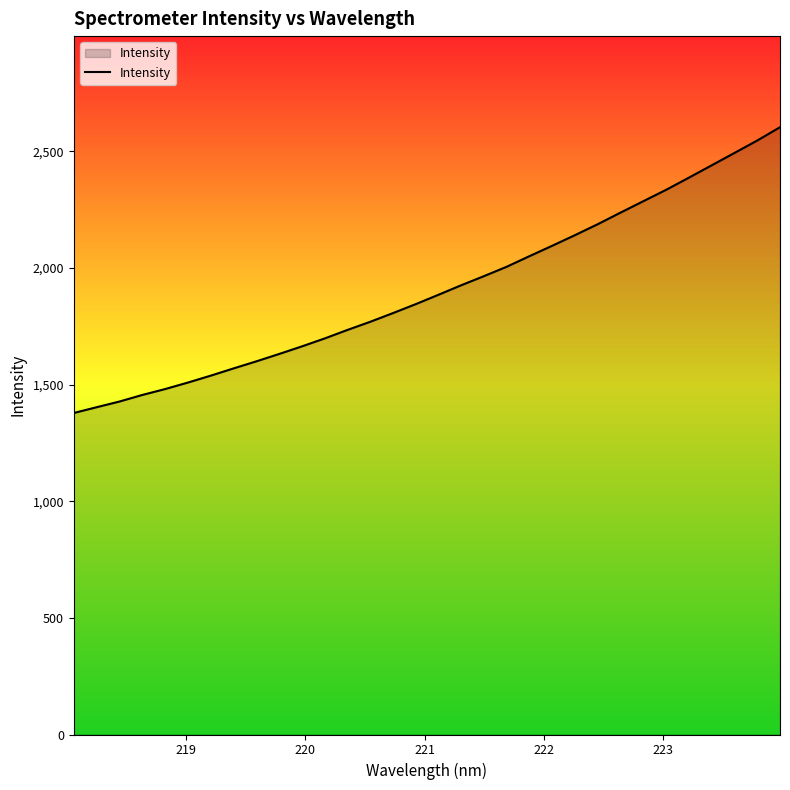

What is the minimum value shown in the chart?

1378.0